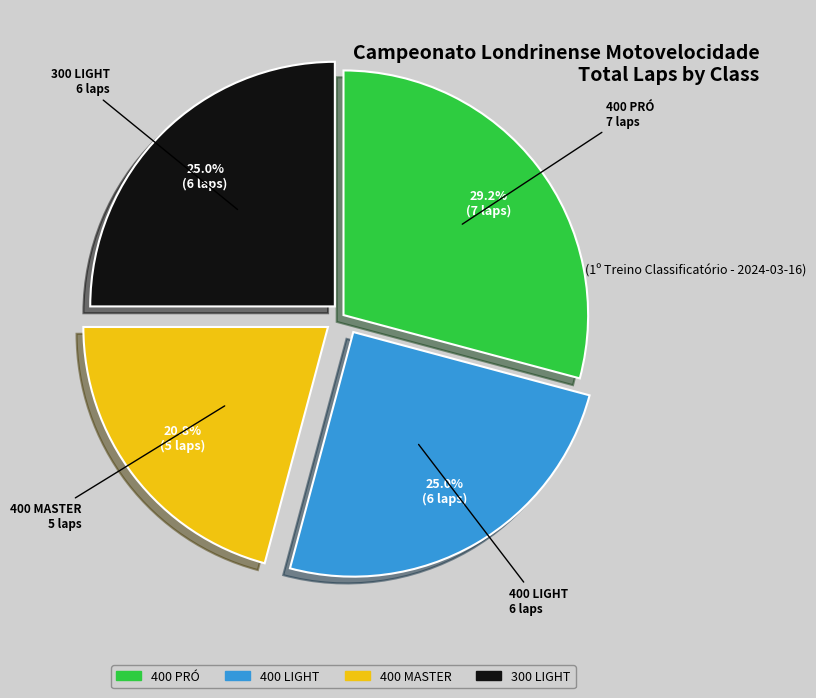

What is the ratio of the value at 300 LIGHT to the value at 400 LIGHT?

1.0